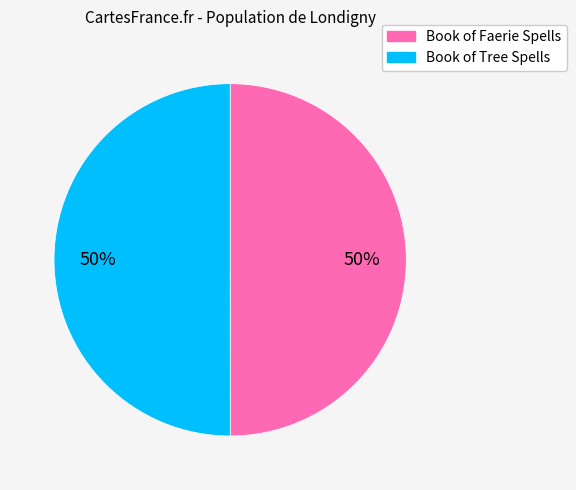

Combined, do Book of Tree Spells and Book of Faerie Spells account for over 50%?

Yes